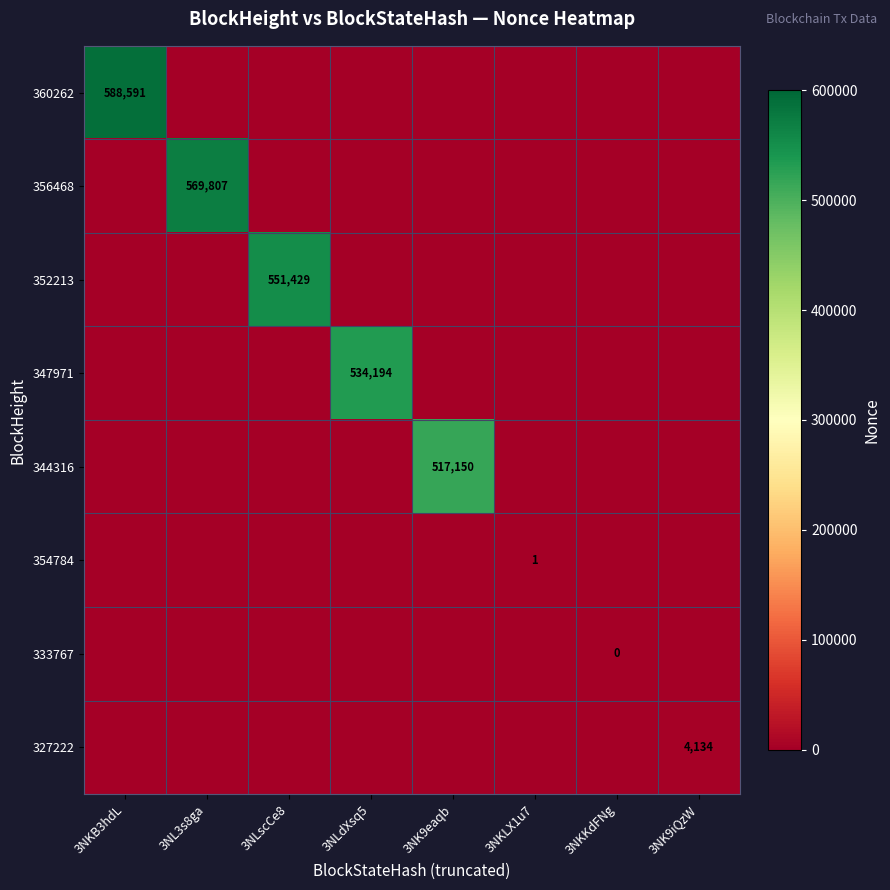

At which label is 333767 closest to 0?

3NKKdFNg